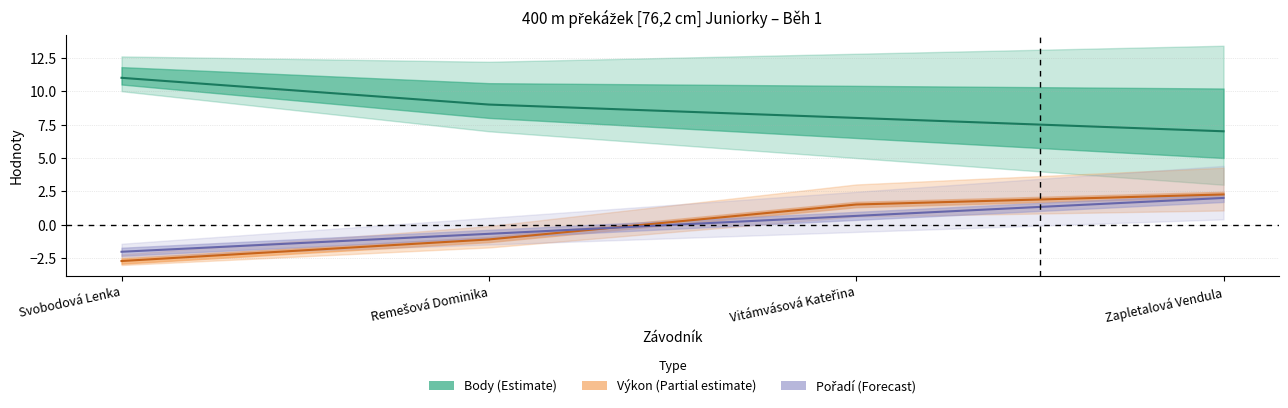

Is the value of Výkon at Remešová Dominika greater than the value of Body at Svobodová Lenka?

No